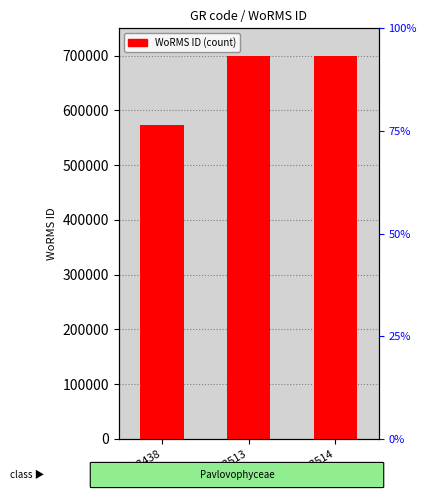

What is the difference between the values at RCC3514 and RCC3438?

125767